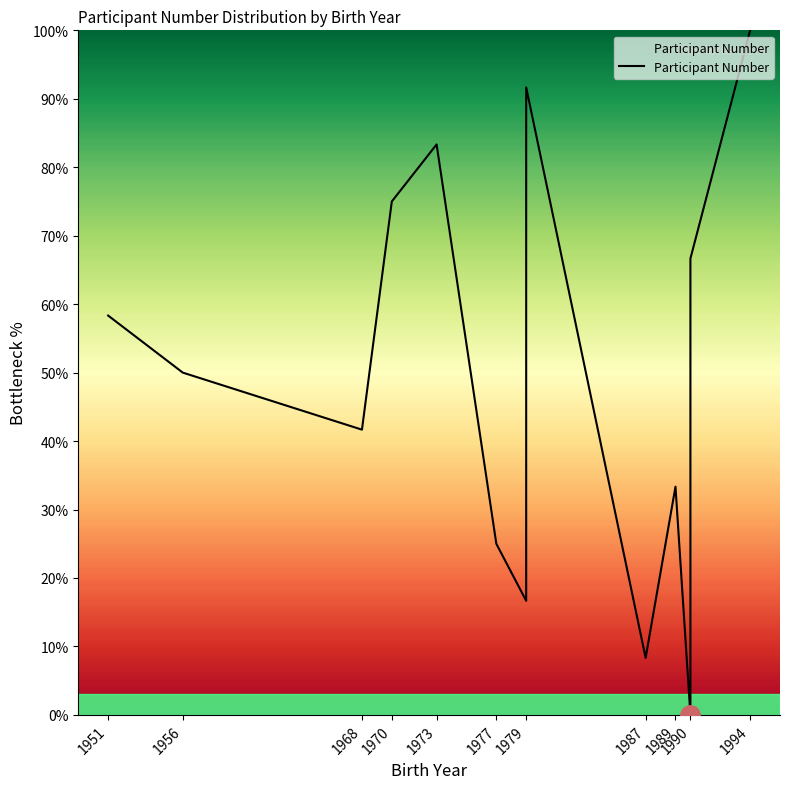

Where is the first local maximum?

1973